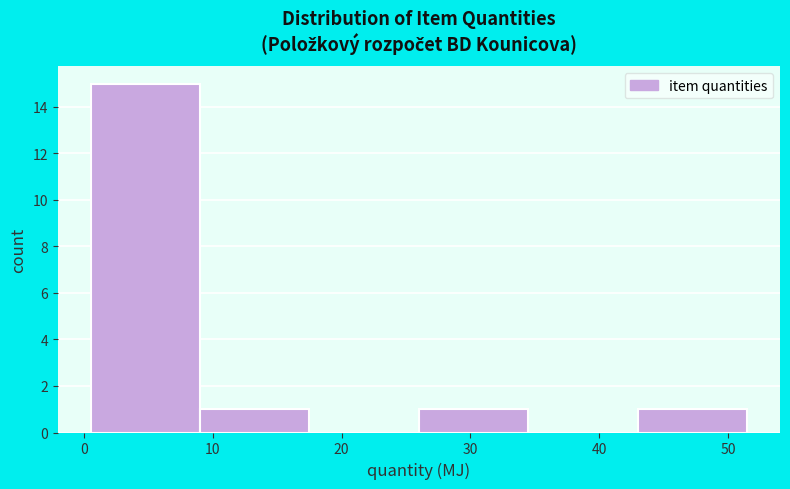

Over which range of the x-axis is the bar tallest?

0.5 to 9.0